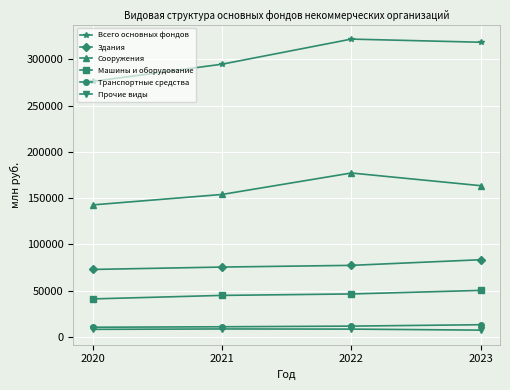

The Всего основных фондов series shows 504575 at 2022. True or false?

False